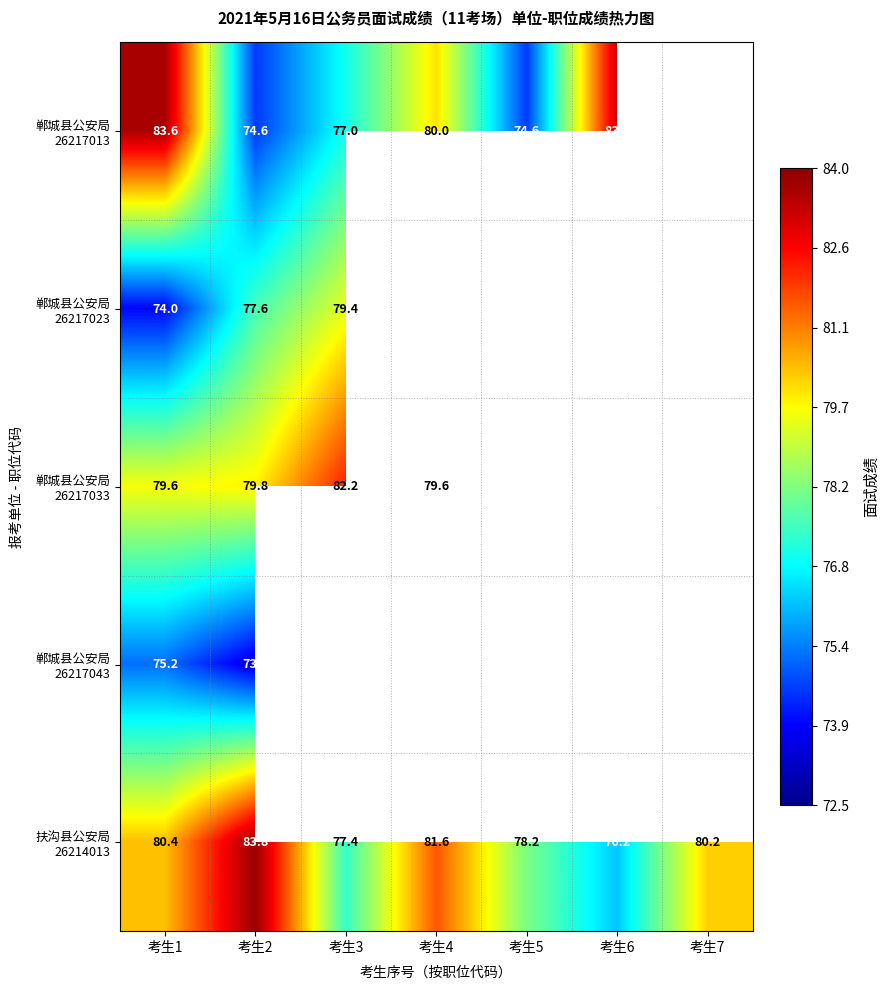

What is the spread (max minus min) of values at 考生4?

2.0